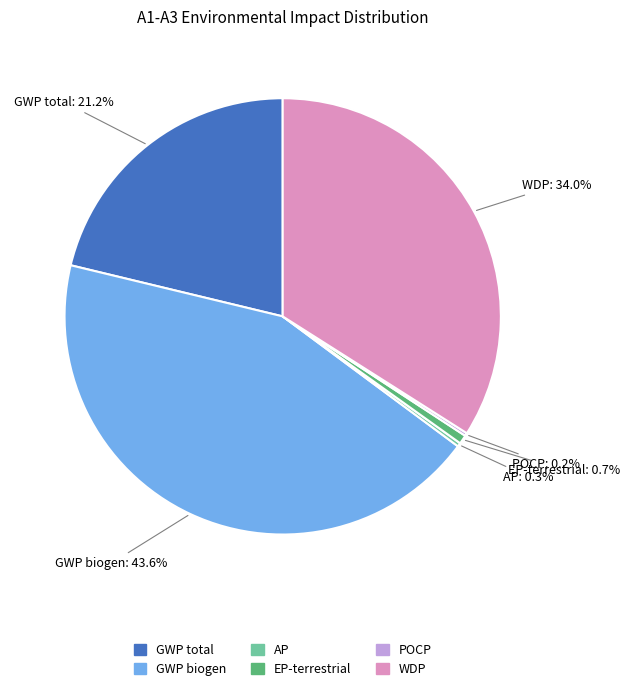

Does any single category account for the majority?

No